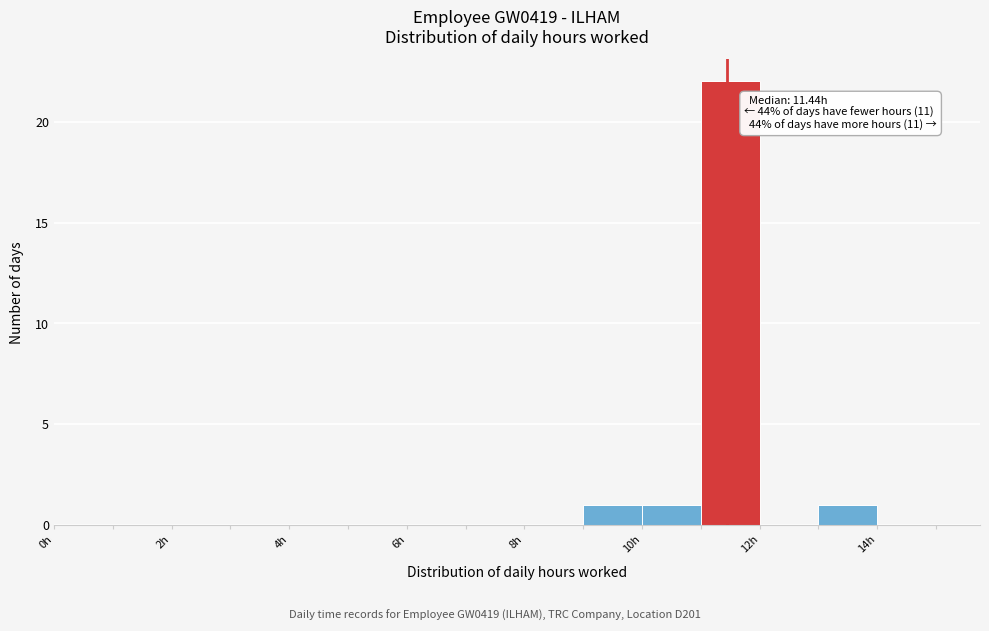

Over which range of the x-axis is the bar tallest?

11 to 12